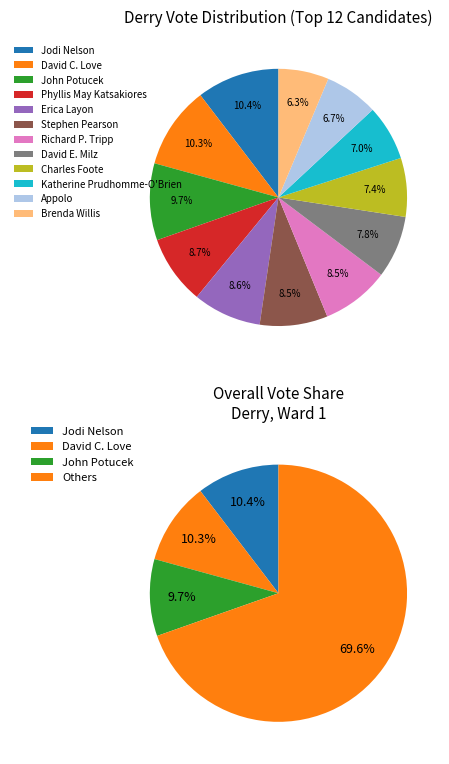

Is it true that Erica Layon is 9% of the pie?

True